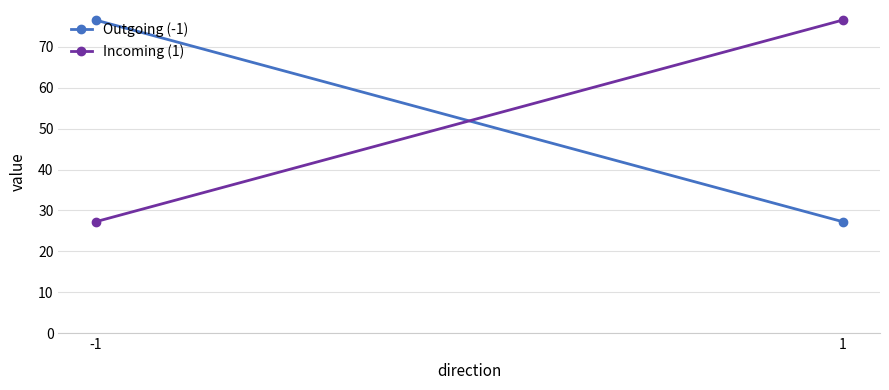

What is the sum of the Outgoing (-1) values at 1 and -1?

103.8